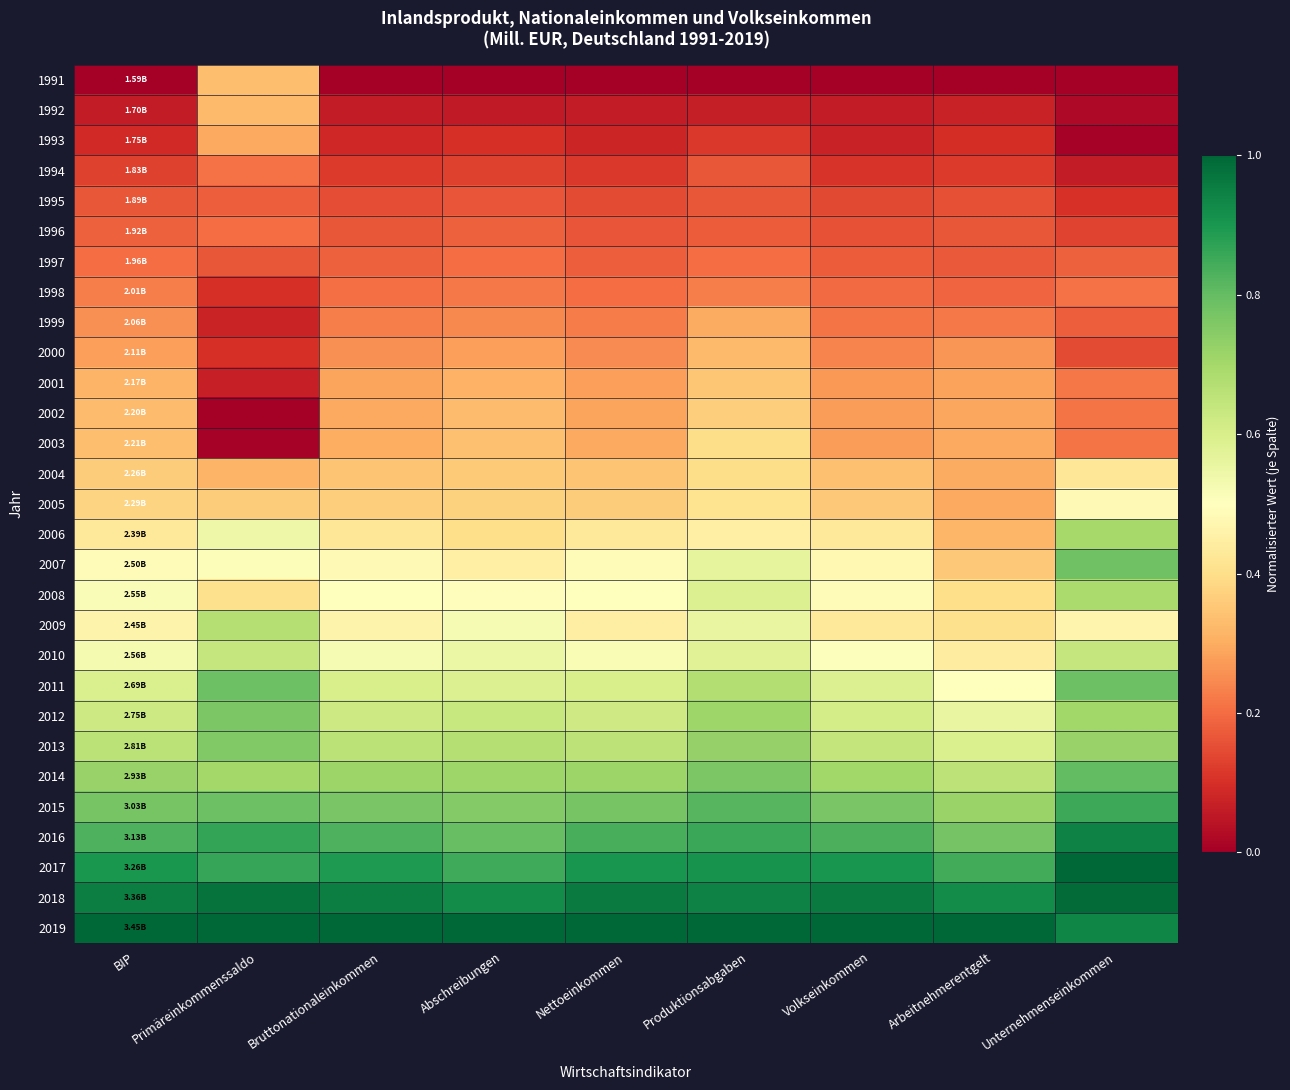

What is the spread (max minus min) of values at BIP?

1.0